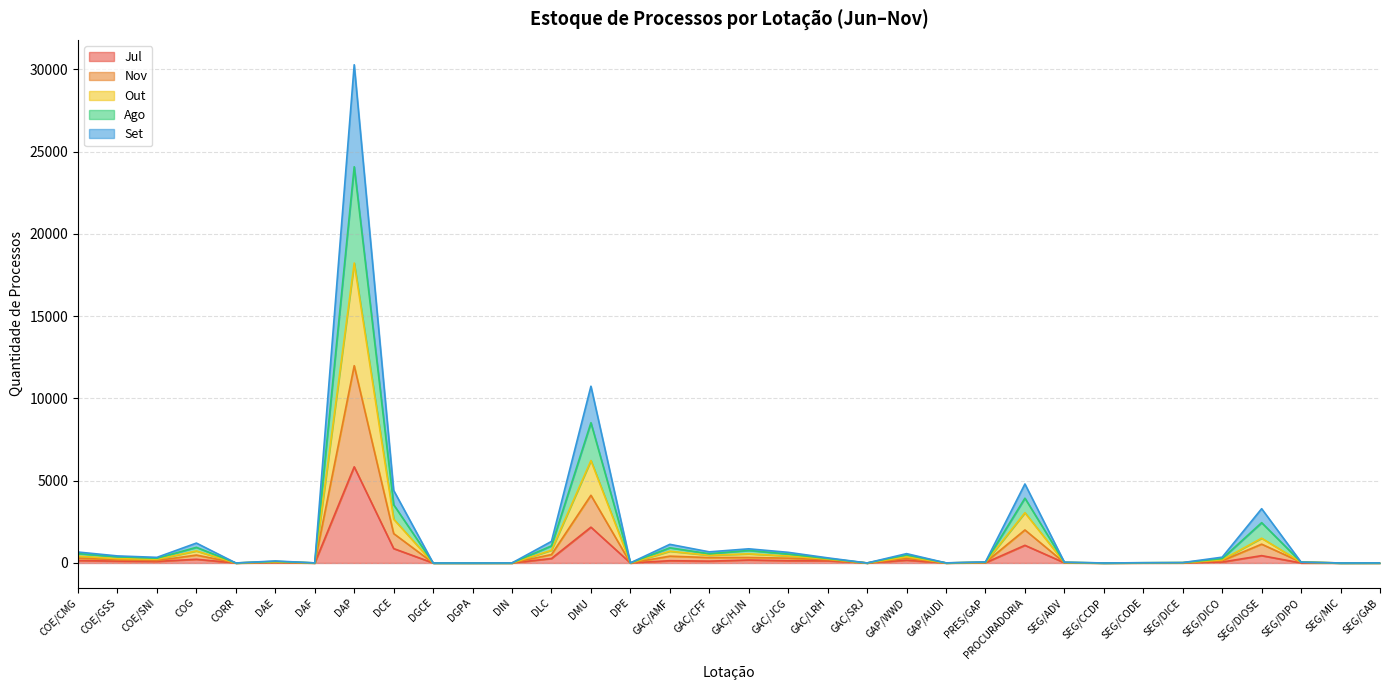

Rank the categories by Jul value from highest to lowest.

DAP, DMU, PROCURADORIA, DCE, SEG/DIOSE, DLC, COG, GAC/HJN, GAP/WWD, COE/CMG, GAC/AMF, GAC/JCG, GAC/LRH, COE/GSS, GAC/CFF, COE/SNI, SEG/DICO, DAE, PRES/GAP, SEG/ADV, SEG/DICE, SEG/CODE, DAF, GAP/AUDI, CORR, DGCE, DGPA, DIN, DPE, GAC/SRJ, SEG/CCDP, SEG/DIPO, SEG/MIC, SEG/GAB